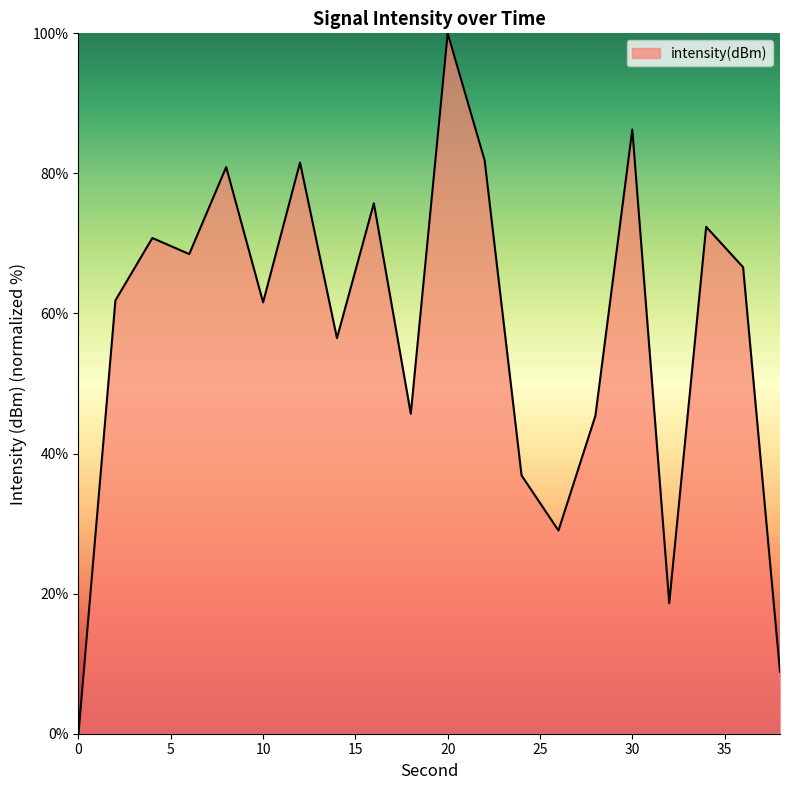

How many interior local valleys (lower than both neighbors) does the data have?

6